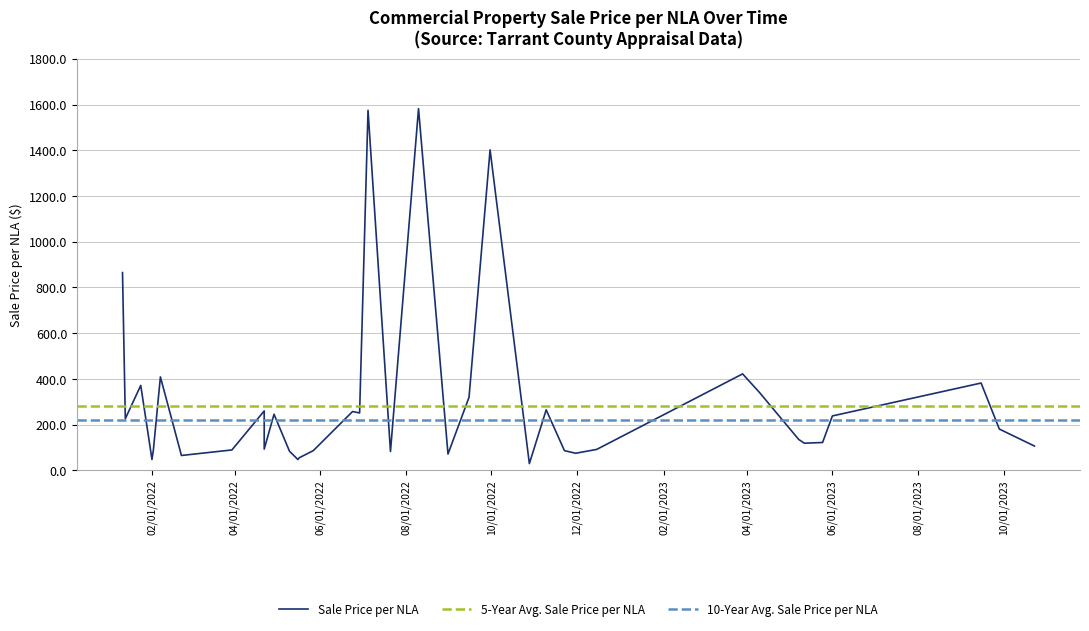

The chart shows a value of 341.3 at 2023-04-10. True or false?

True